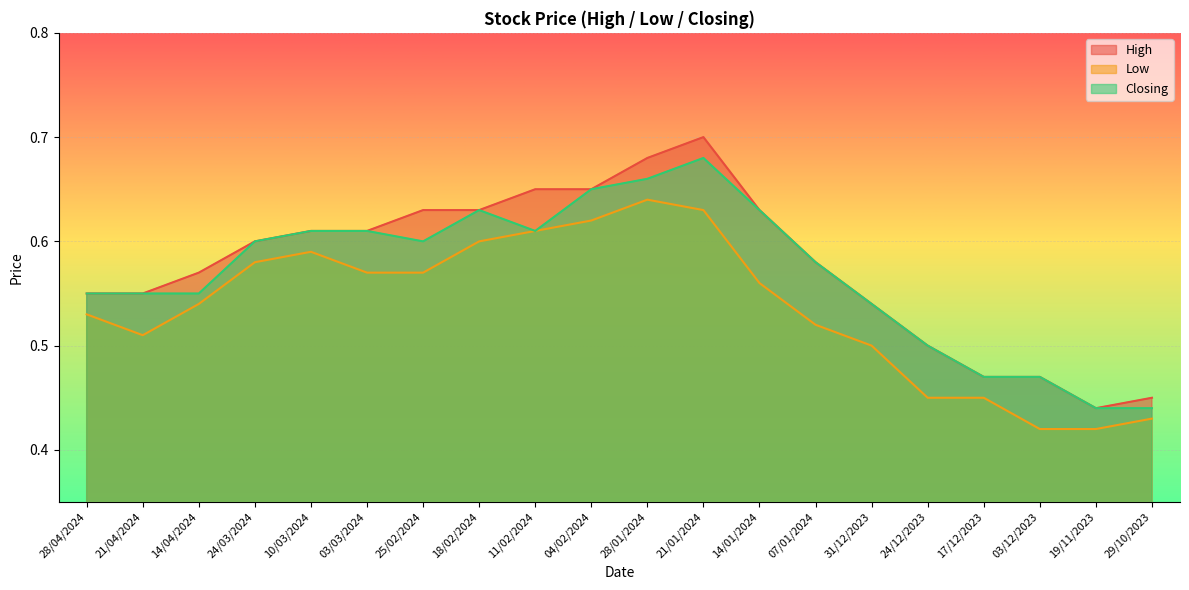

What position from the right is 07/01/2024?

7